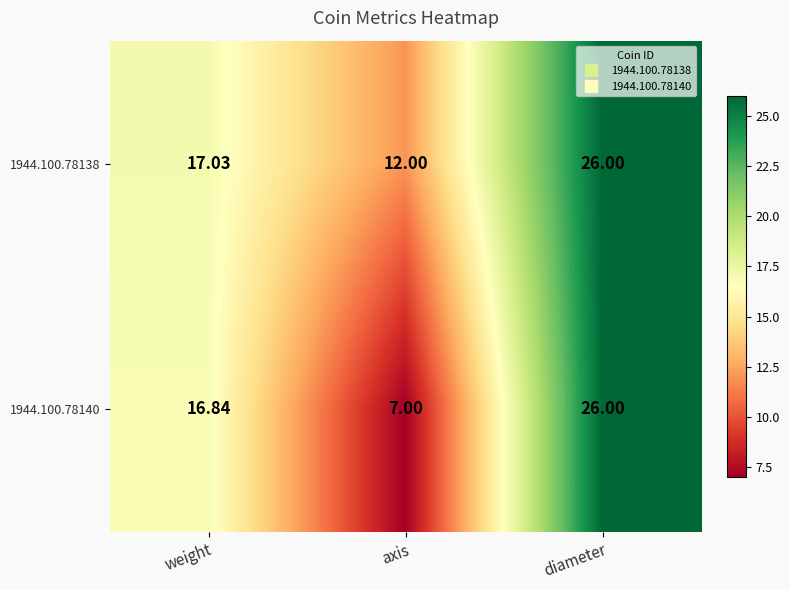

At which category does the chart reach its peak across all series?

diameter